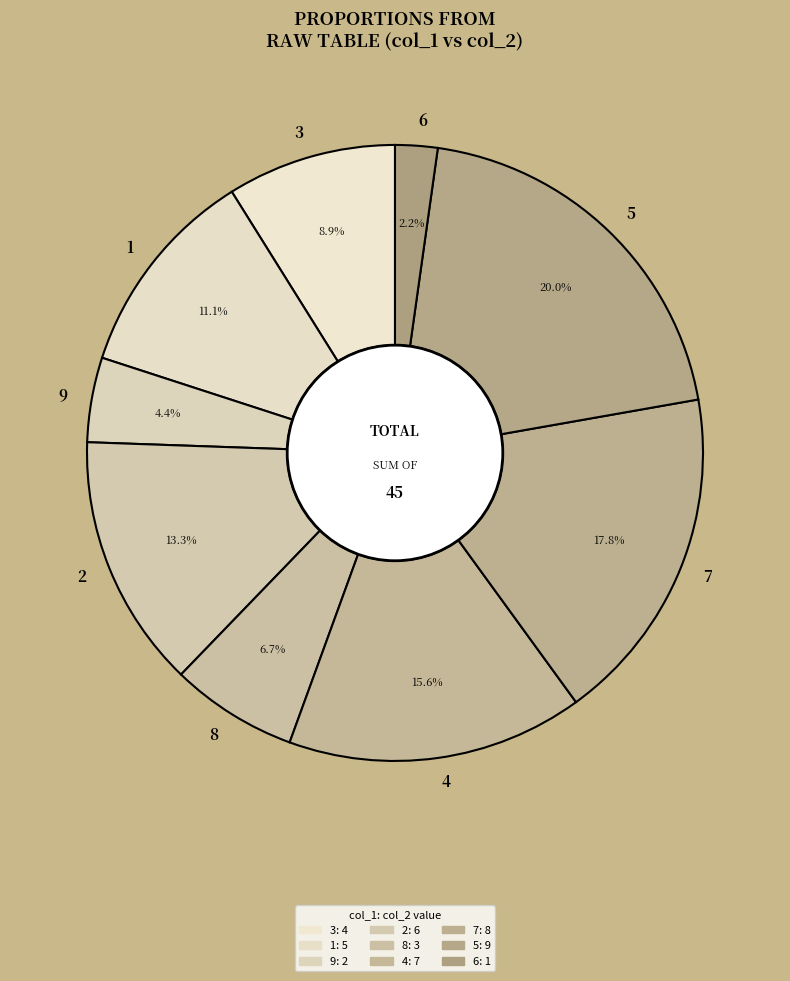

How much of the chart is everything except 5?

80.0%